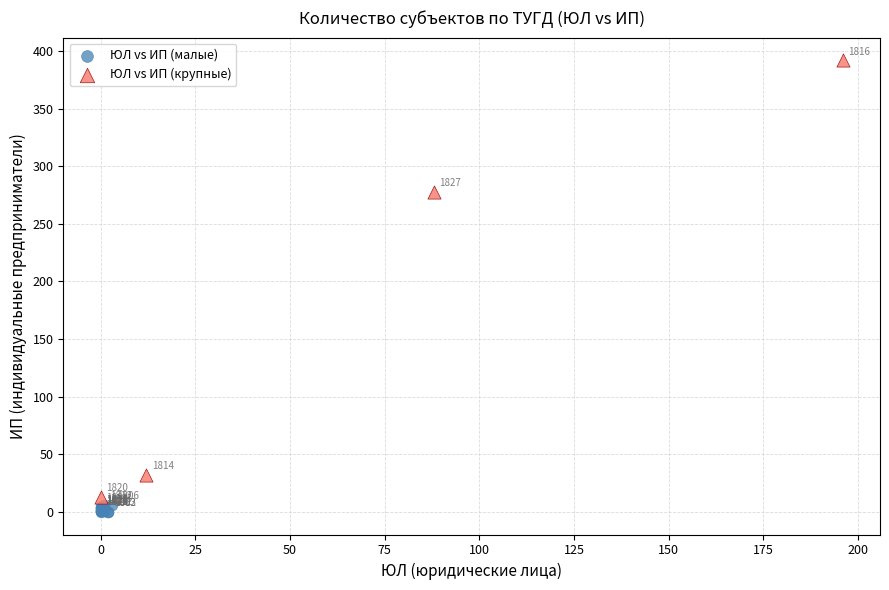

Which series has the widest spread of Y values?

ЮЛ vs ИП (крупные)